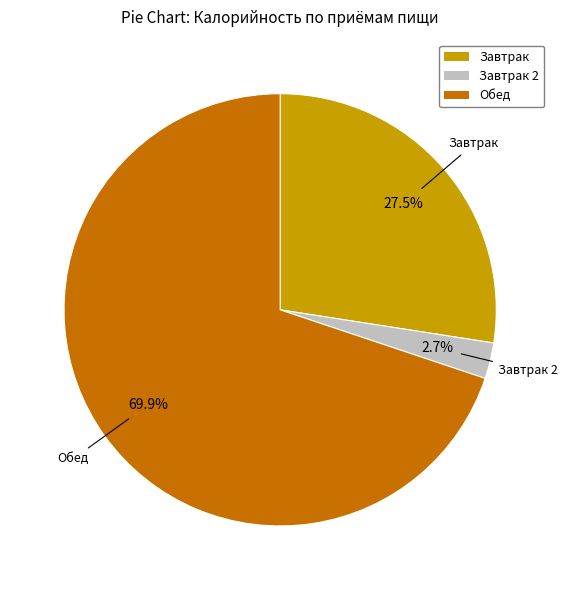

Does any single category account for the majority?

Yes